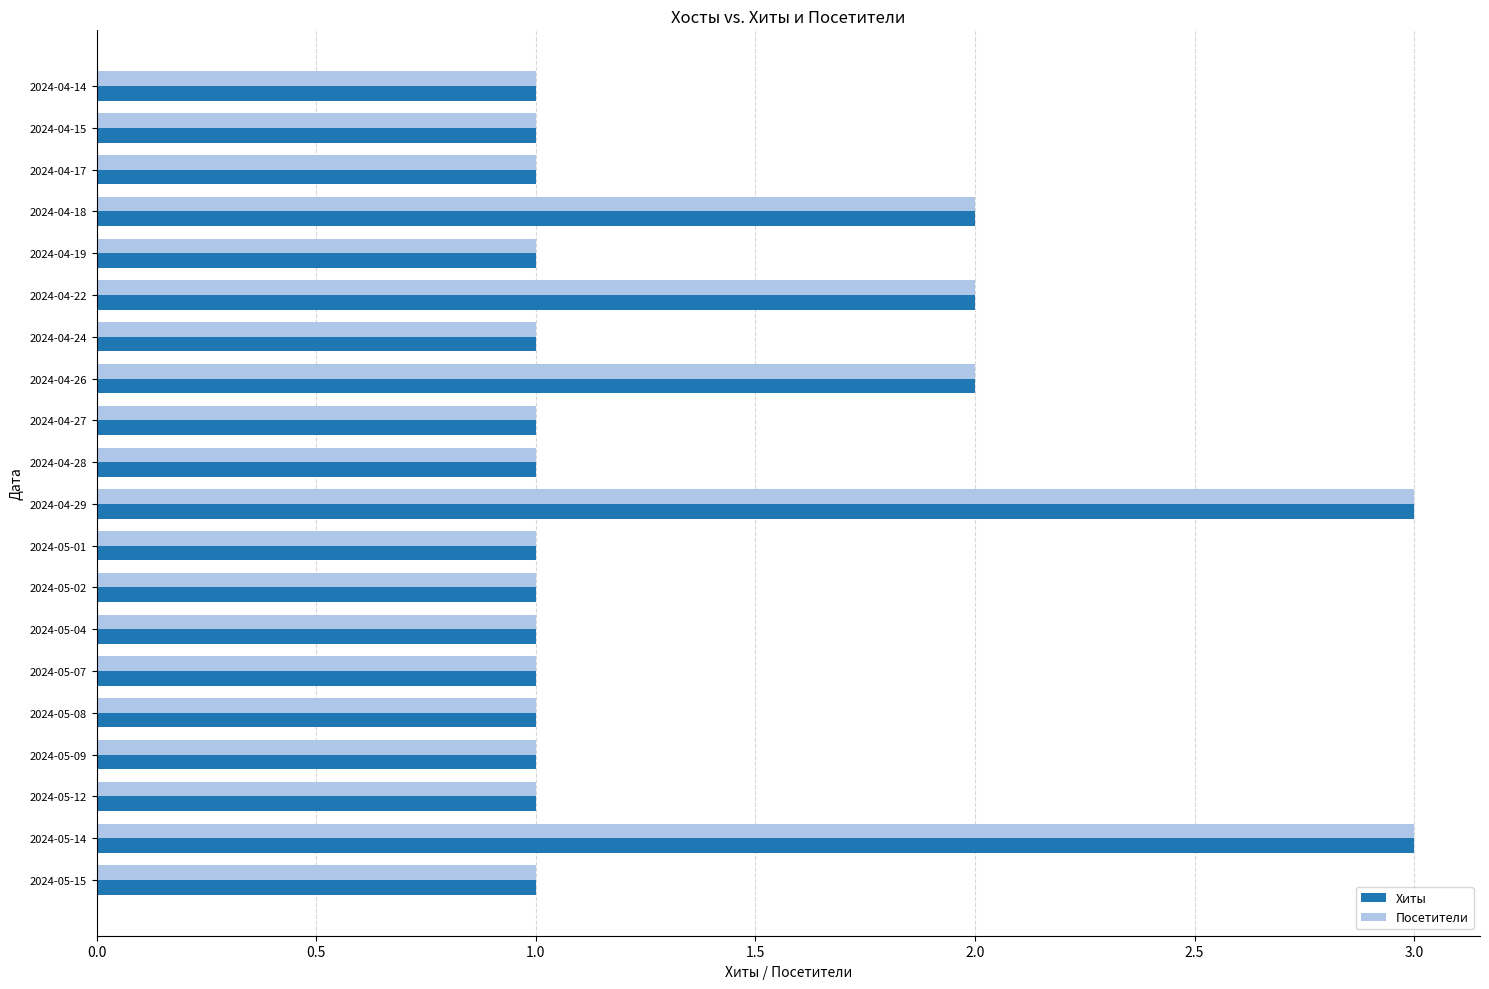

The value of Посетители at 2024-04-28 is 1. True or false?

True